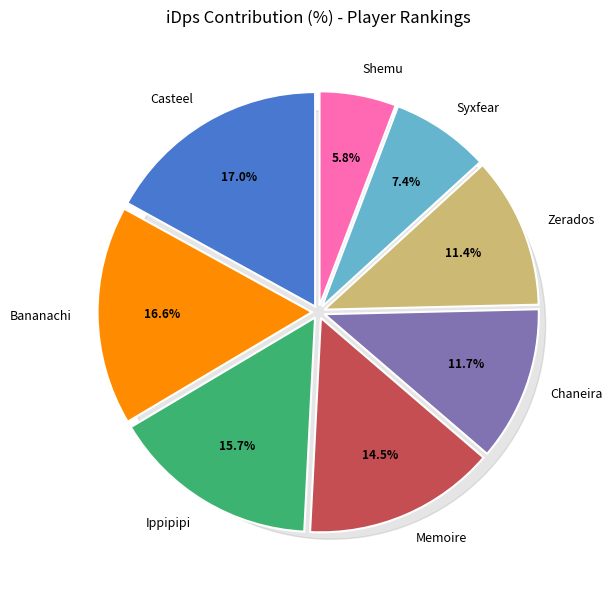

What is the ratio of the value at Shemu to the value at Ippipipi?

0.4